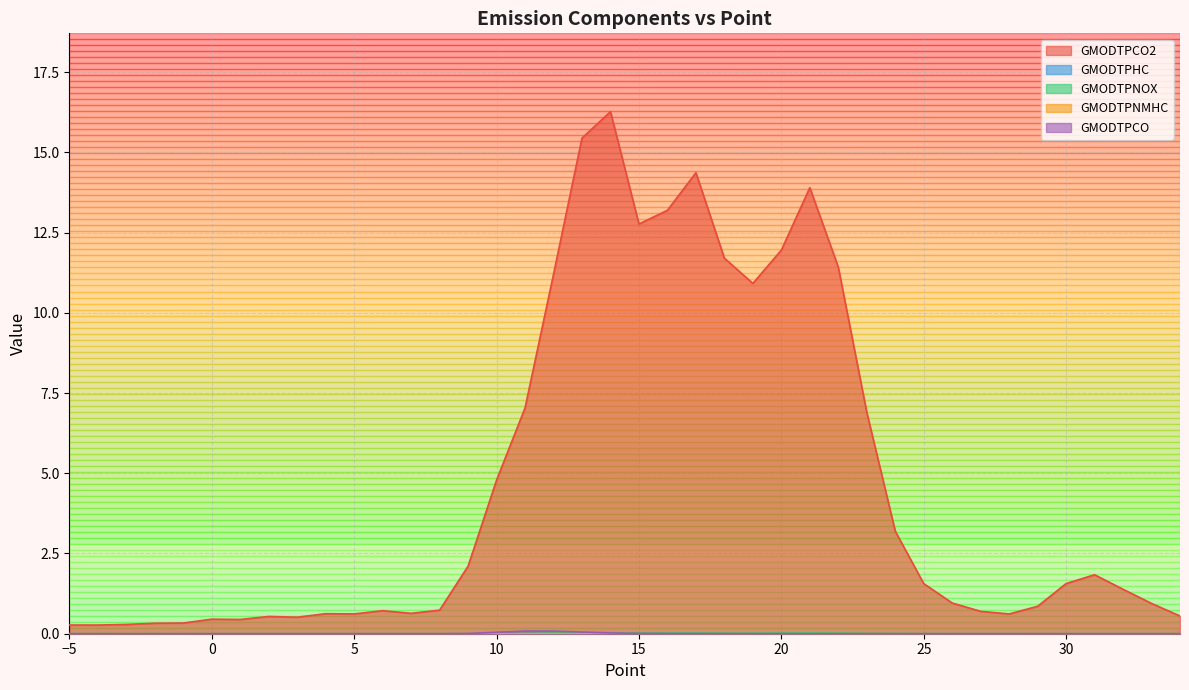

Count the number of categories in the chart.

40